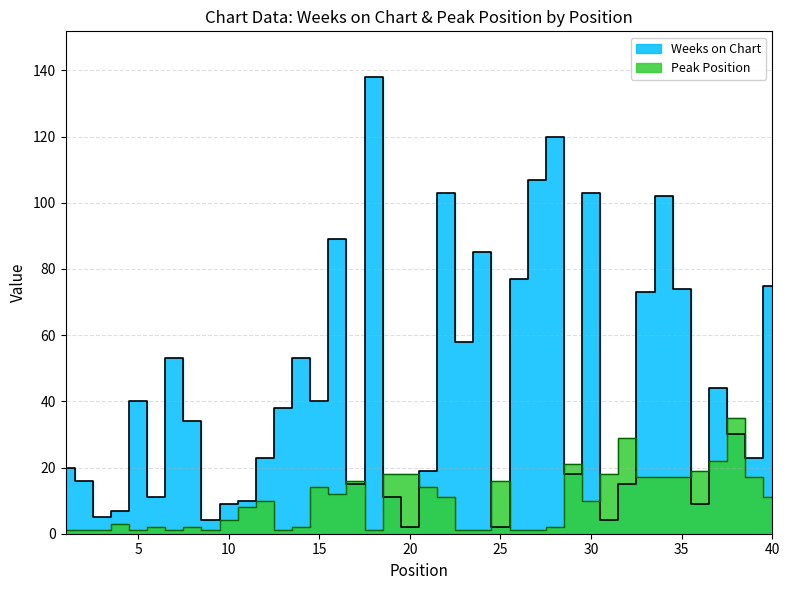

True or false: Peak Position has a value of 14 at 21.

True